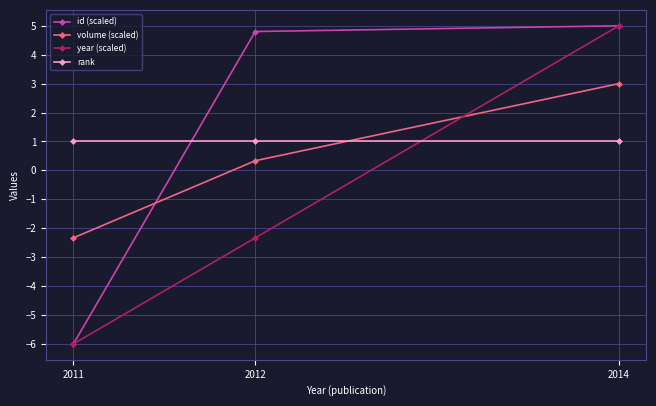

Reading left to right, list all the values displayed in this chart.

id (scaled): -6.0	4.8	5.0
volume (scaled): -2.3	0.3	3.0
year (scaled): -6.0	-2.3	5.0
rank: 1.0	1.0	1.0